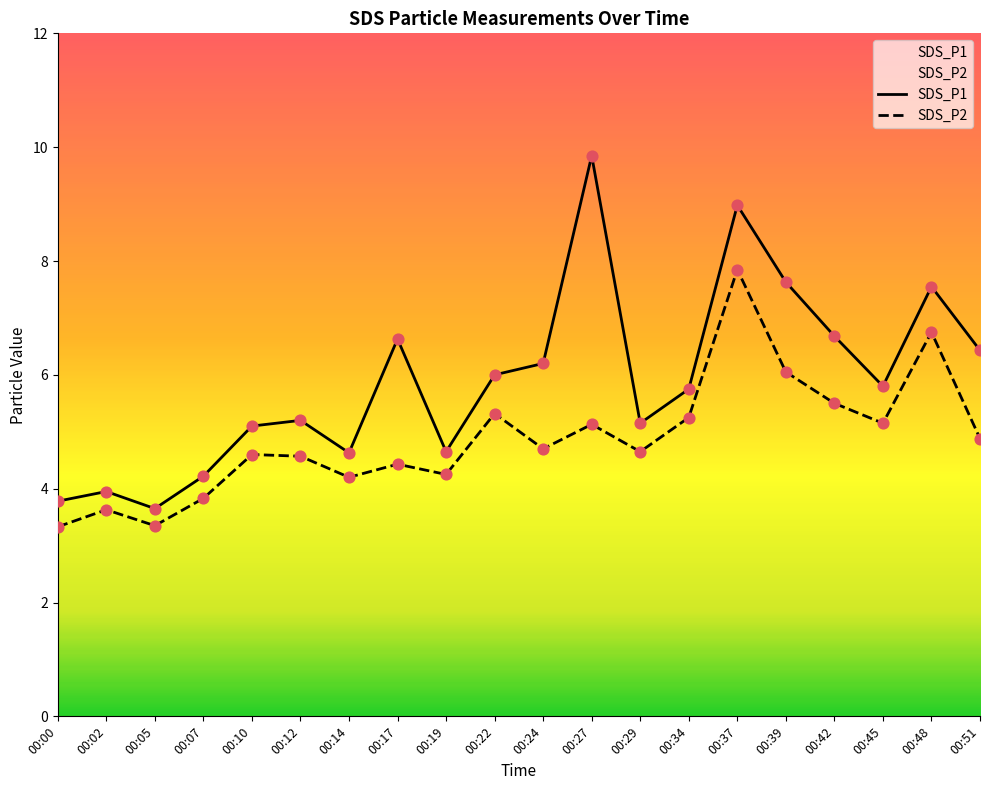

Which series reaches the minimum Y coordinate?

SDS_P2